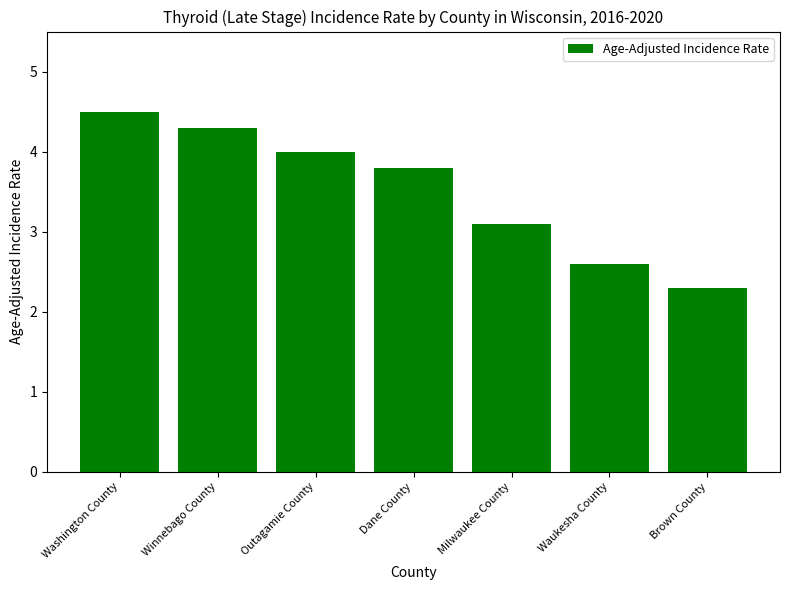

List the labels in order of value, largest first.

Washington County, Winnebago County, Outagamie County, Dane County, Milwaukee County, Waukesha County, Brown County